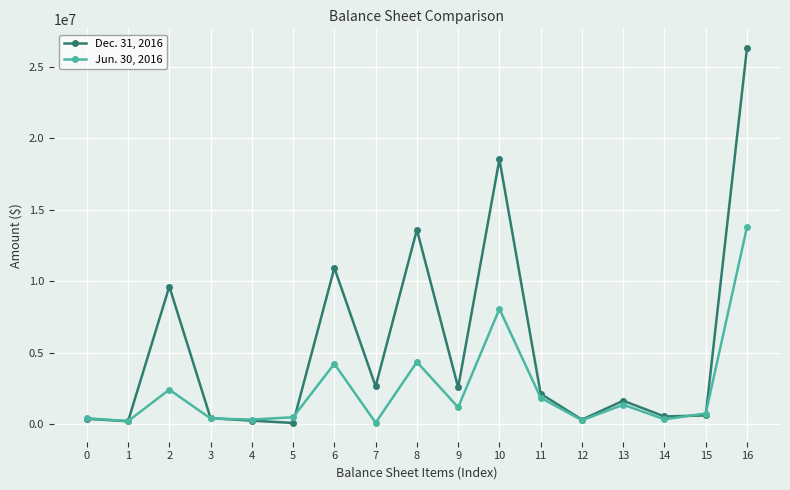

The value of Dec. 31, 2016 at 11 is 2122287. True or false?

True